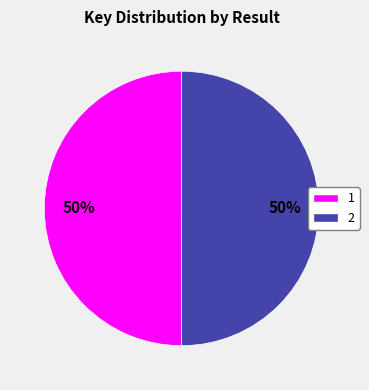

The 2 slice represents 50% of the pie. True or false?

True